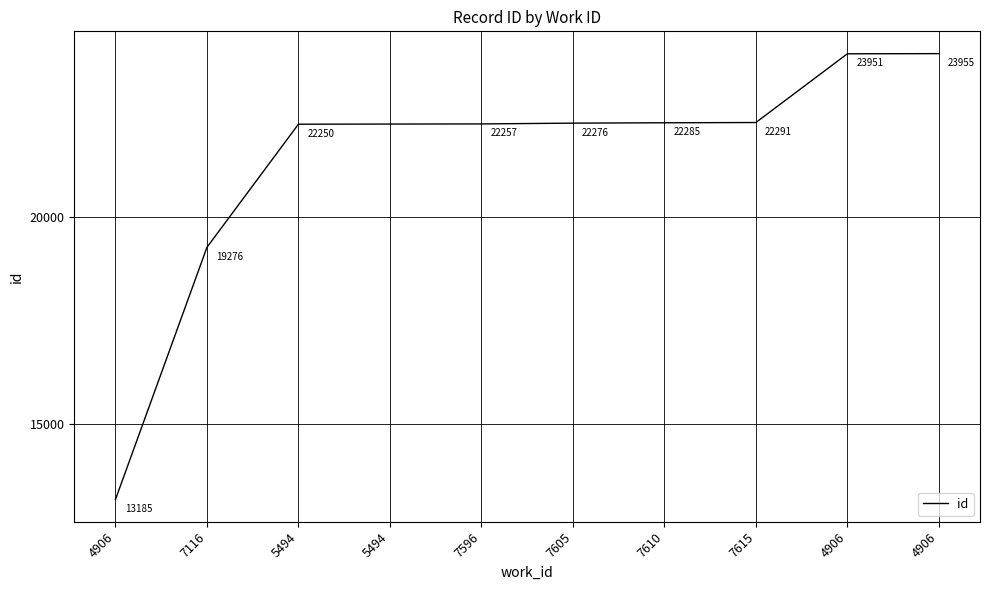

Does the chart have visible grid lines?

Yes